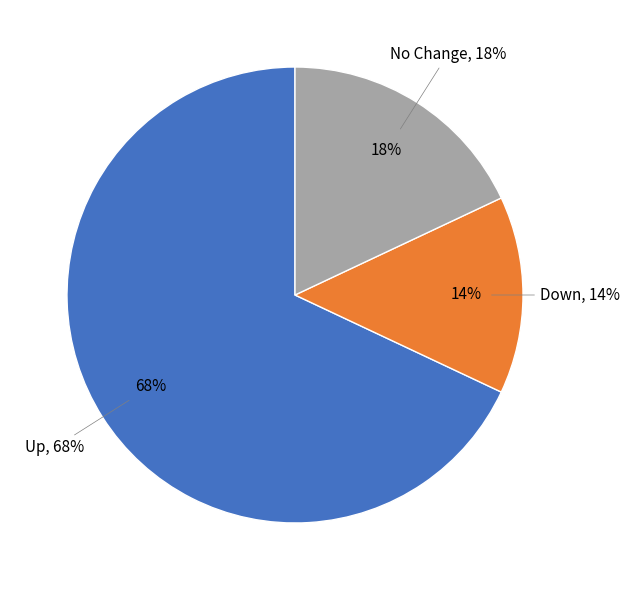

To the nearest percent, what portion does up represent?

68%